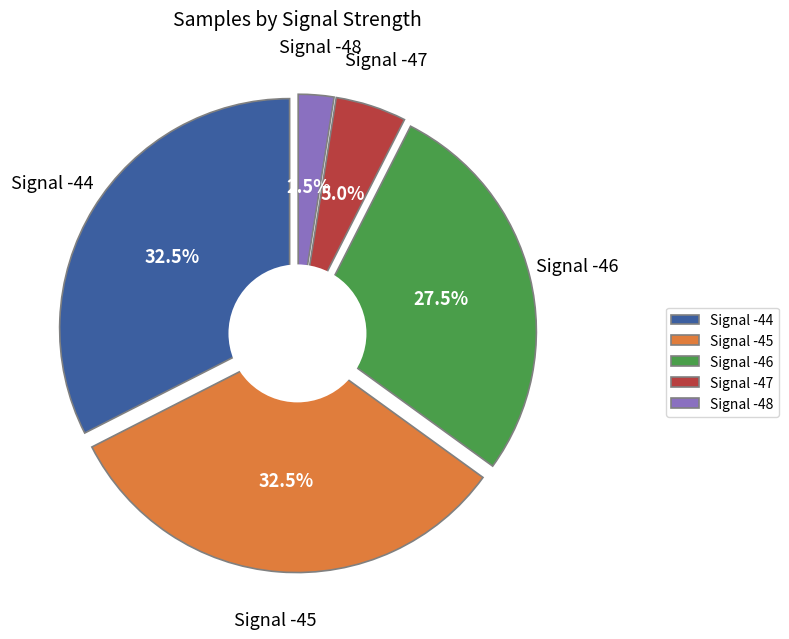

Which slice is the largest?

-45